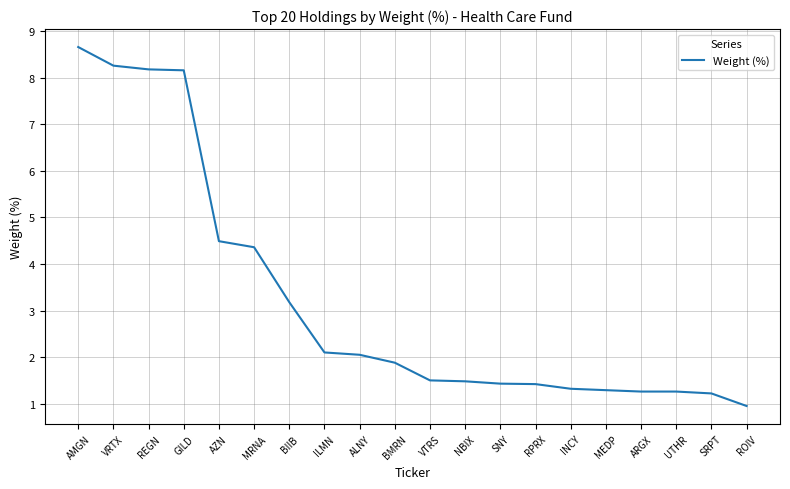

At which category does the chart reach its minimum across all series?

ROIV